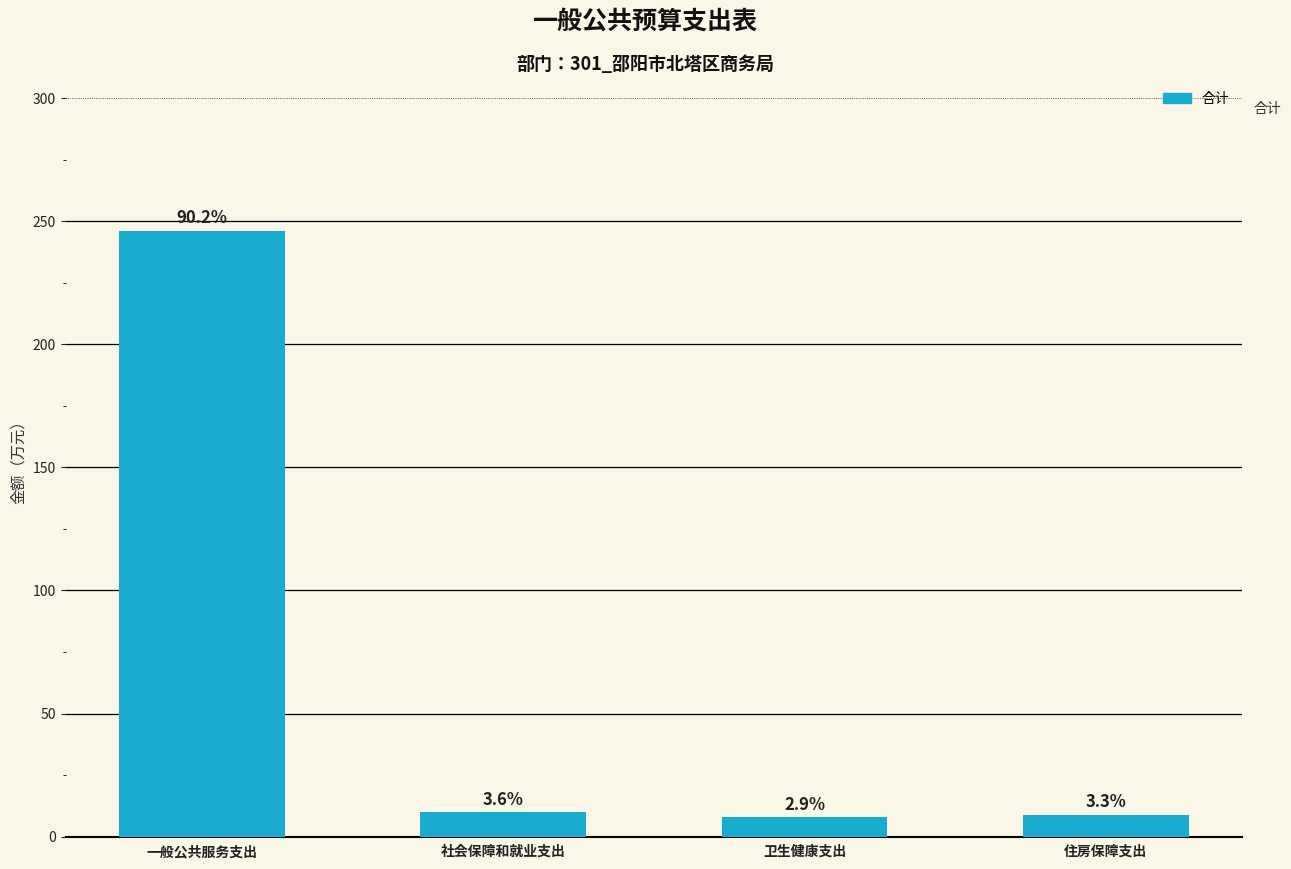

What is the greatest value displayed?

246.2